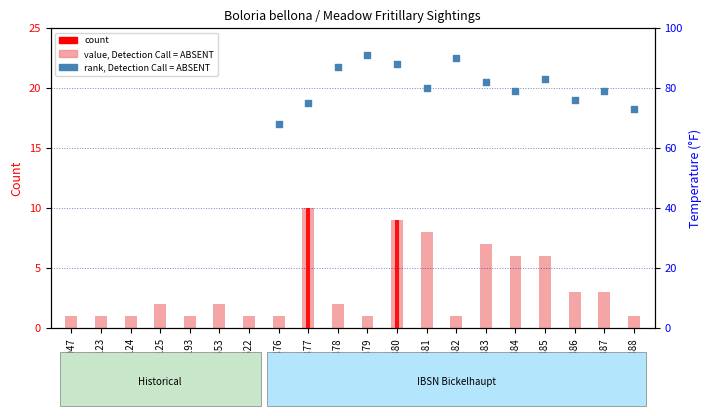

Which series contains the lowest Y value?

value, Detection Call = ABSENT